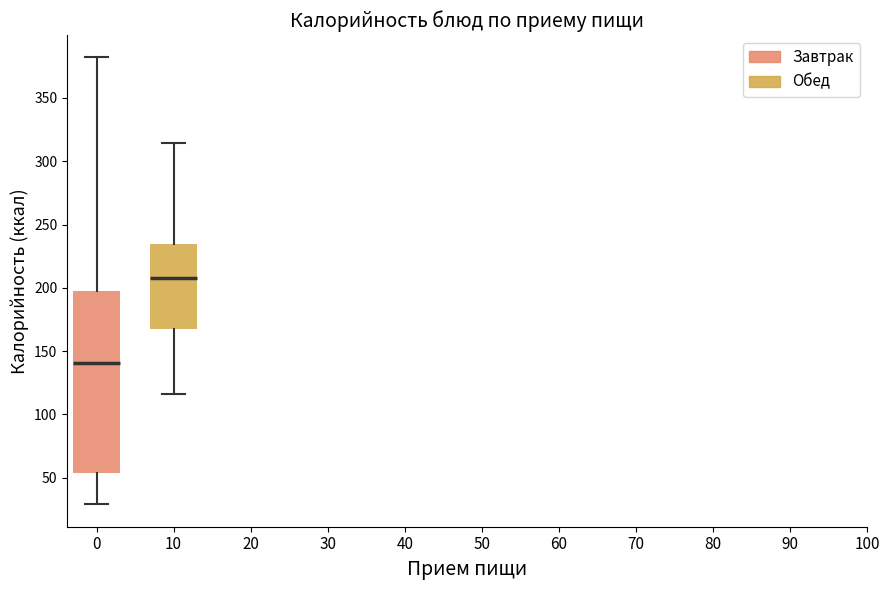

Which box is the tallest, from its lower edge to its upper edge?

0